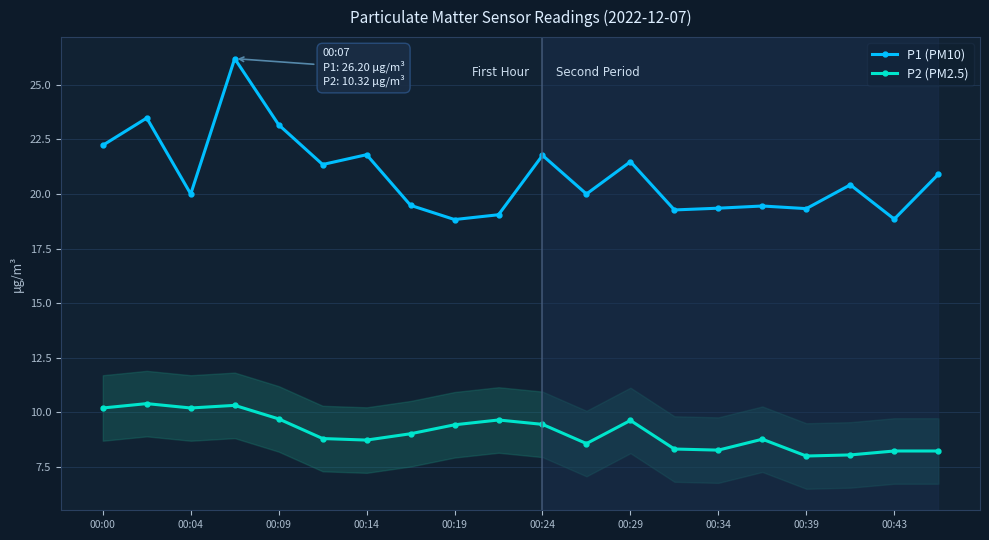

Does the chart have visible grid lines?

Yes